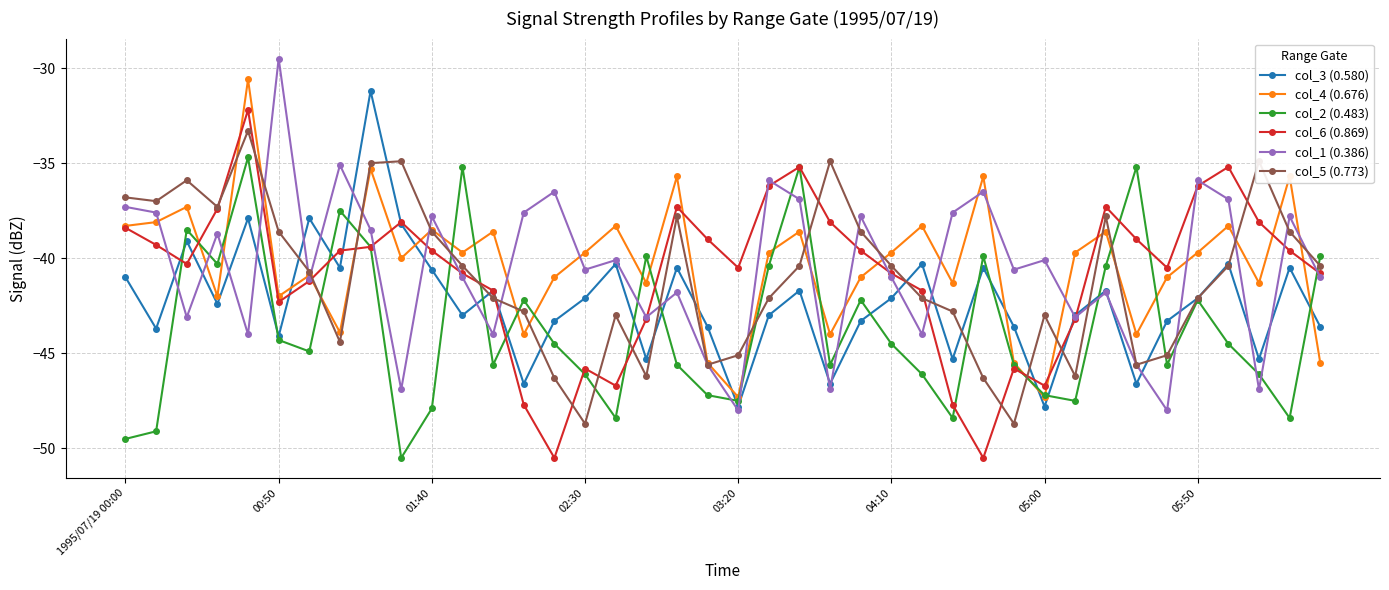

What is the value of the col_1 (0.386) point at the 9th from the left?

-38.5